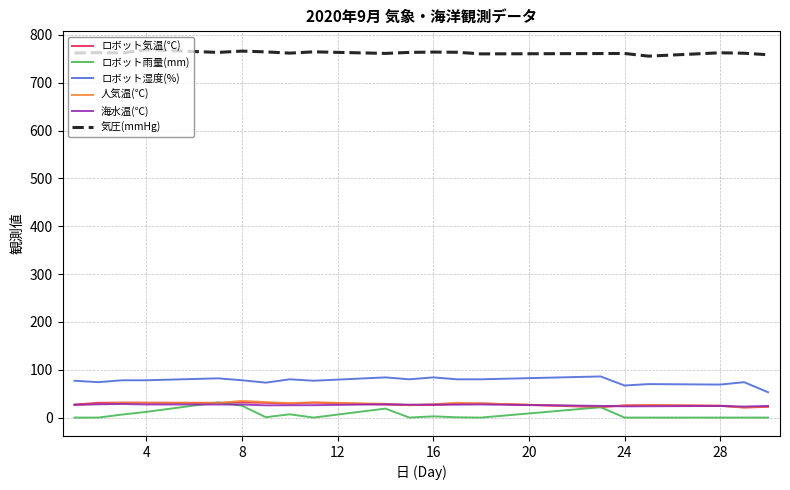

How many lines are shown in the chart?

6